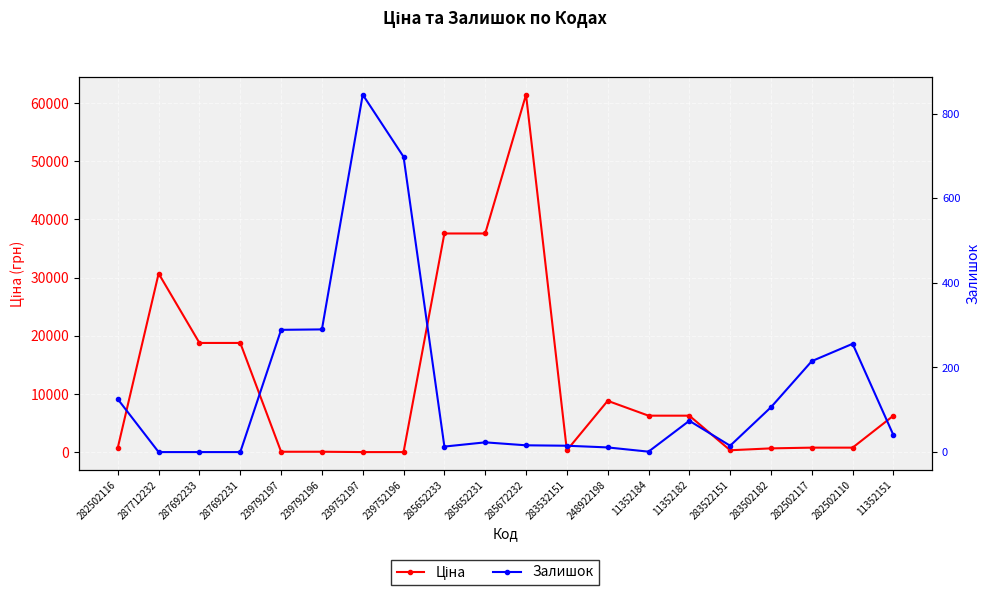

Is the value of Ціна at 239792197 greater than the value of Залишок at 239792197?

No